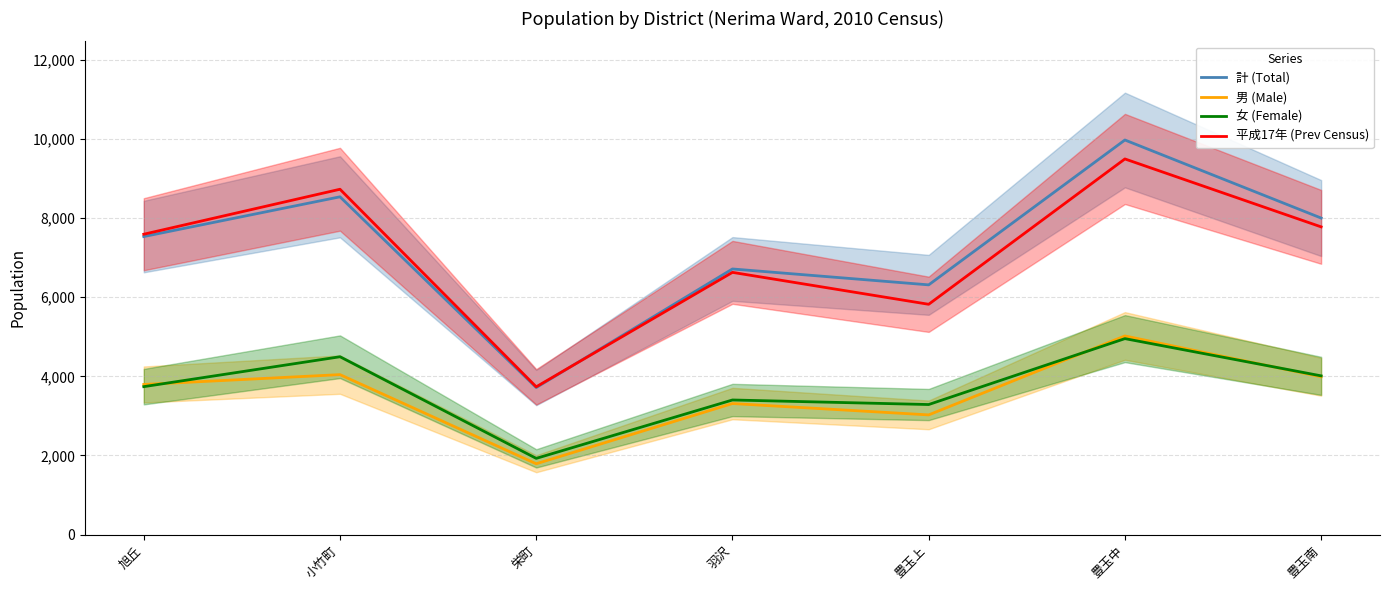

What is the approximate value of 計 (Total) at 豊玉中?

9974